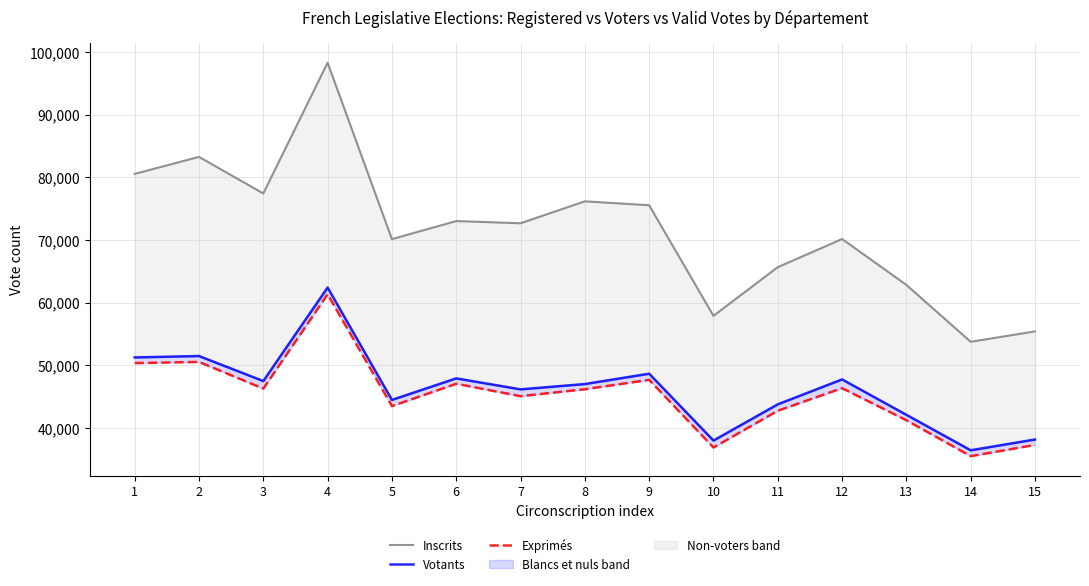

Which series has the largest total across all categories?

Inscrits